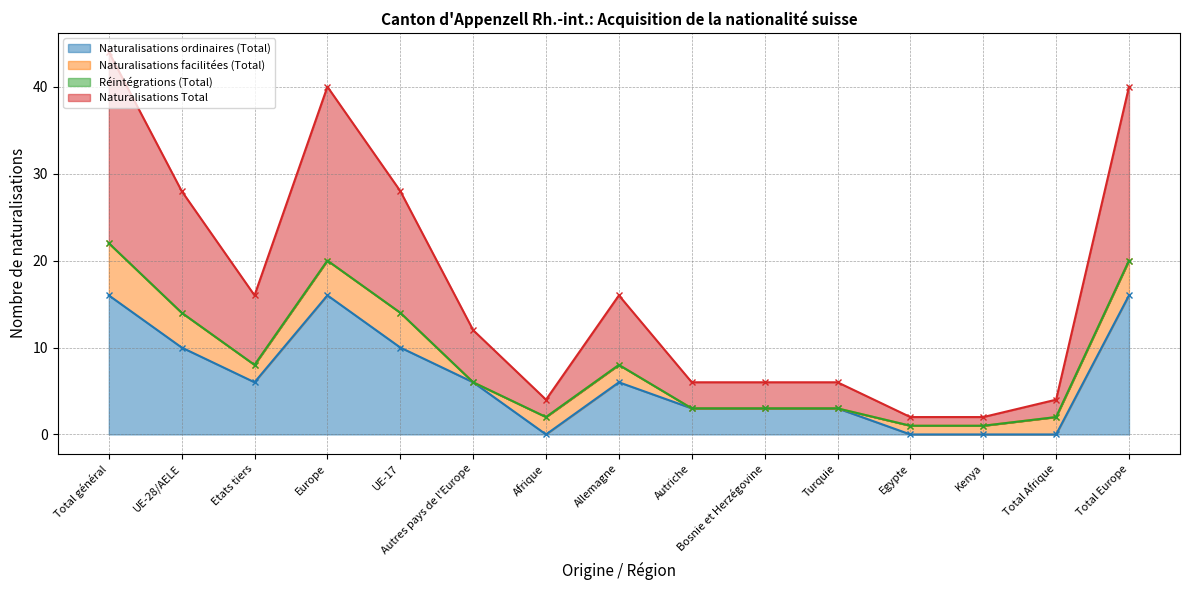

True or false: Naturalisations ordinaires (Total) has a value of 3 at Etats tiers.

False